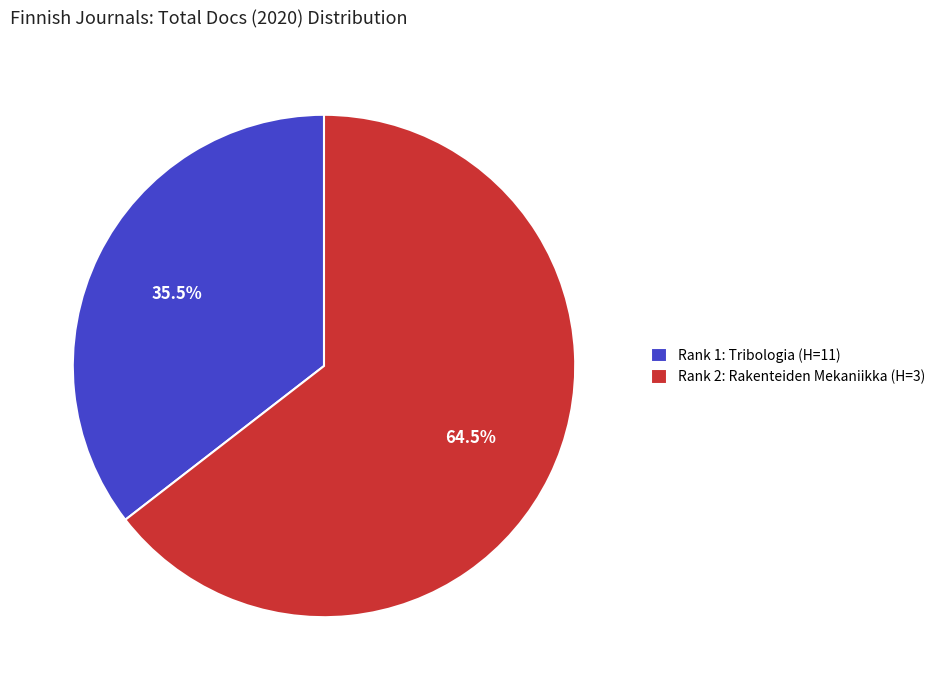

Which category accounts for the majority?

Rank 2: Rakenteiden Mekaniikka (H=3)